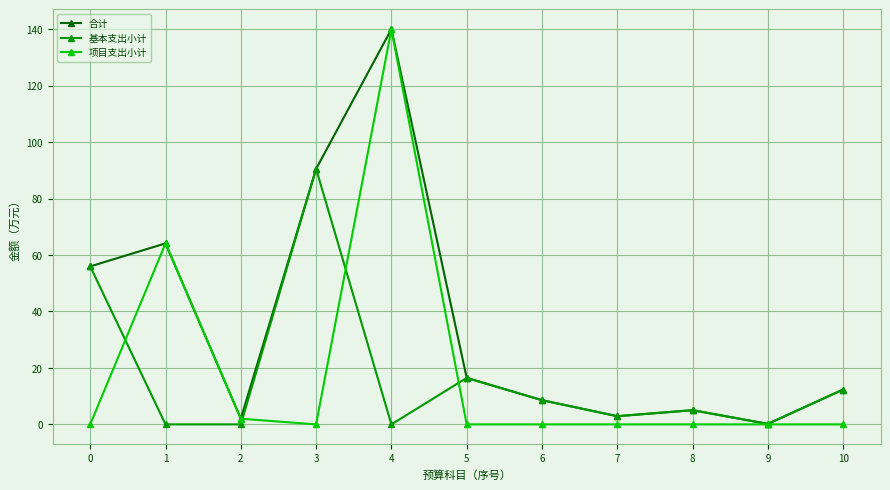

What is the value of the 项目支出小计 point at the 2nd from the left?

64.1